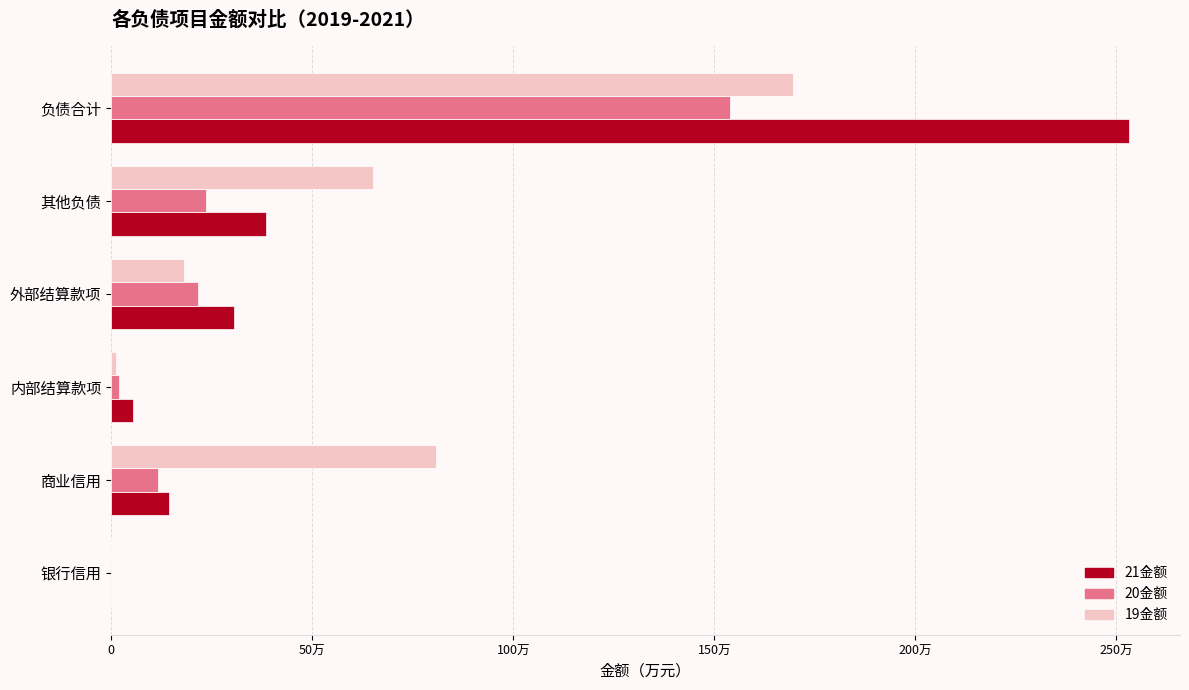

What are all the series names shown in the legend?

21金额, 20金额, 19金额